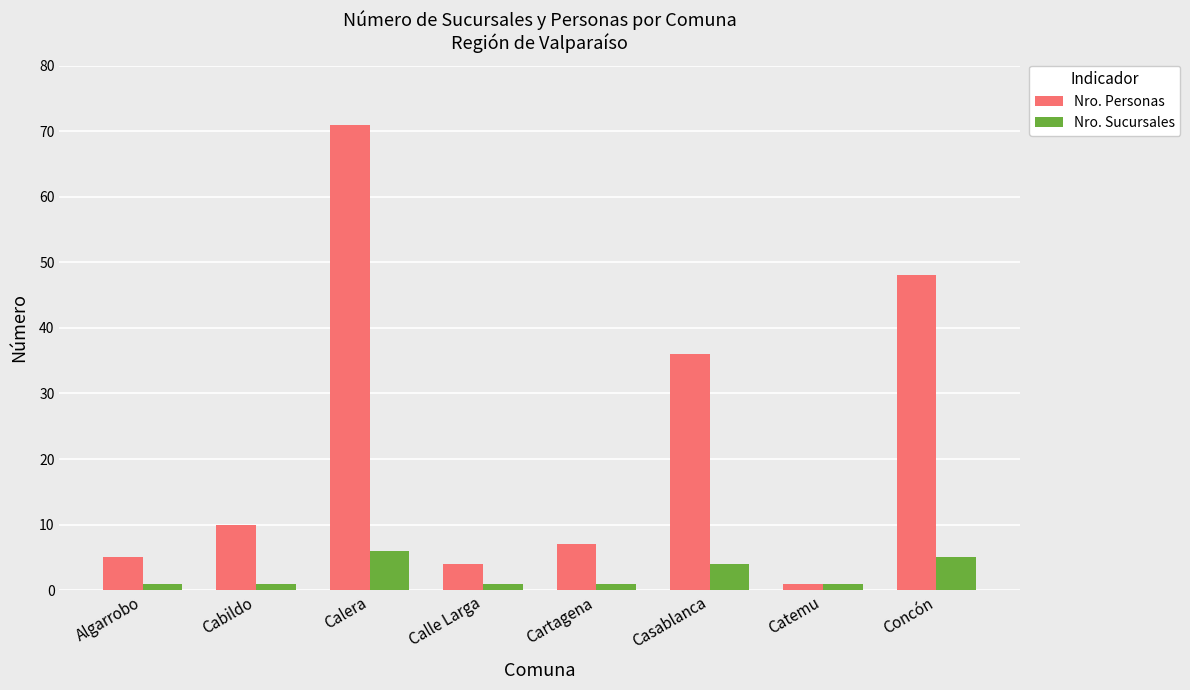

What are all the series names shown in the legend?

Nro. Personas, Nro. Sucursales